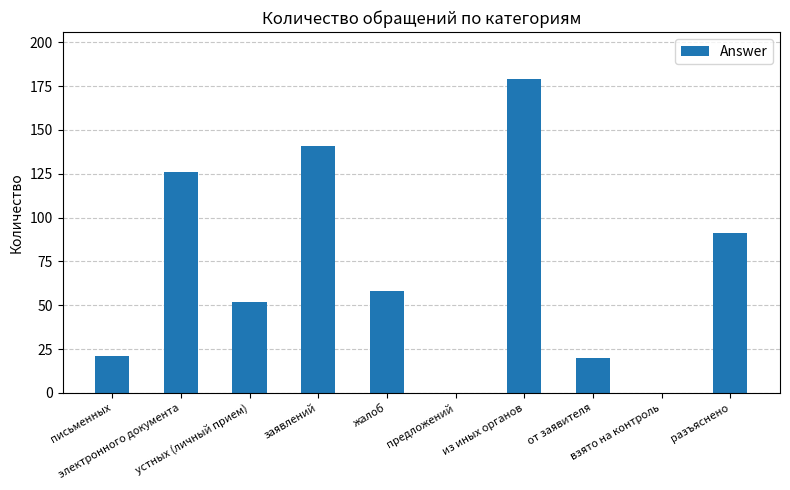

What is the ratio of the value at от заявителя to the value at устных (личный прием)?

0.4